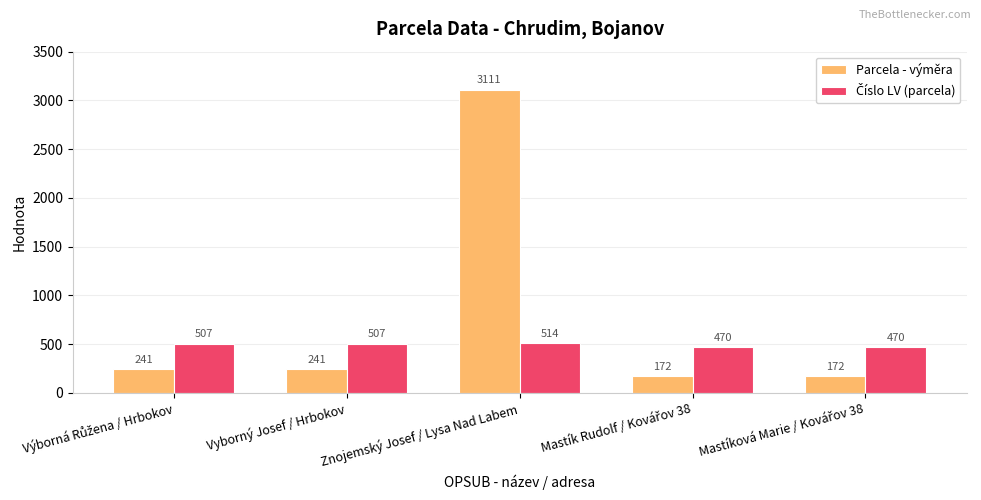

Which series has the widest spread of values?

Parcela - výměra